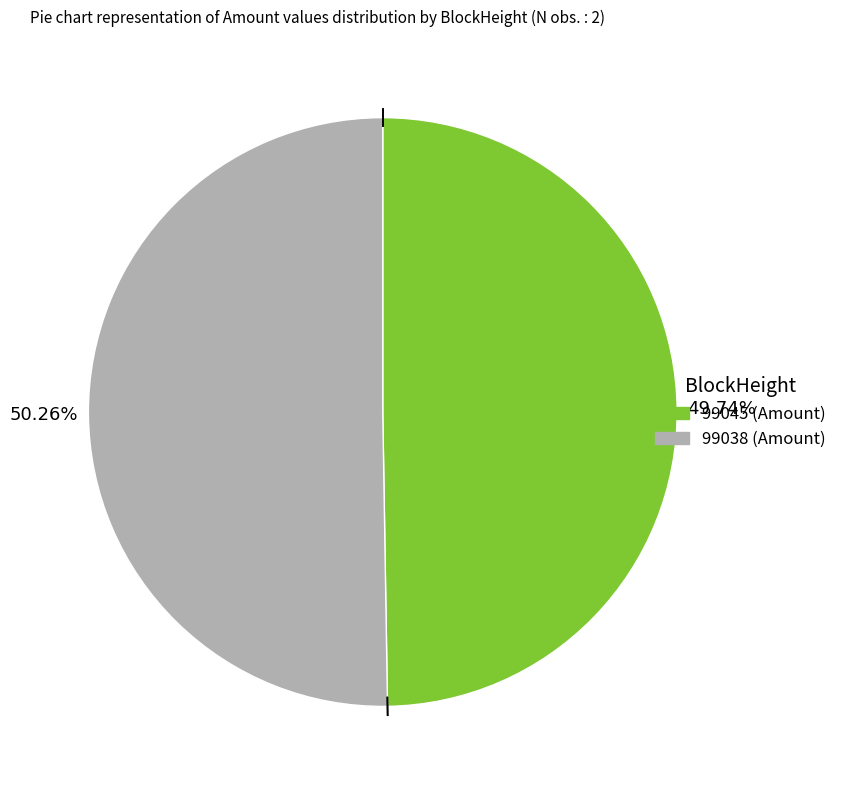

Between 99045 and 99038, which is larger?

99038